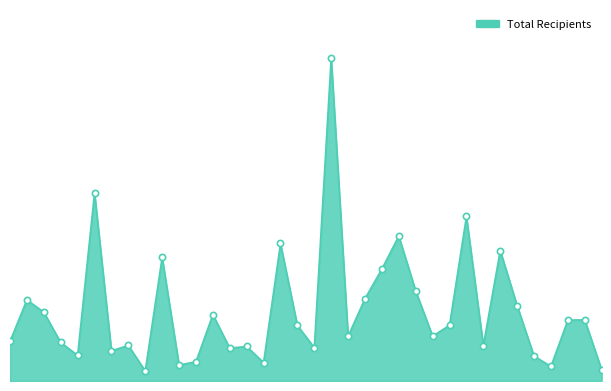

Does the chart have visible grid lines?

No